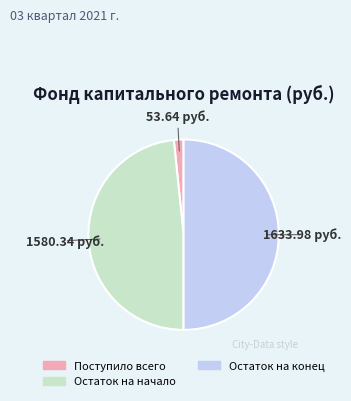

Count the number of slices in the pie.

3